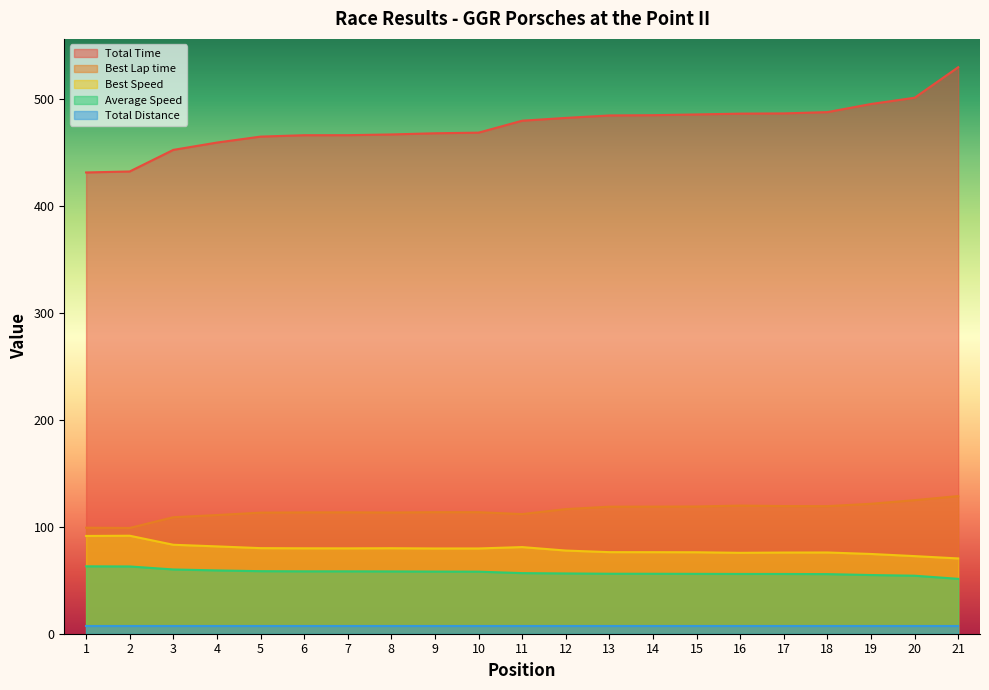

Which series changed the most between 1 and 15?

Total Time